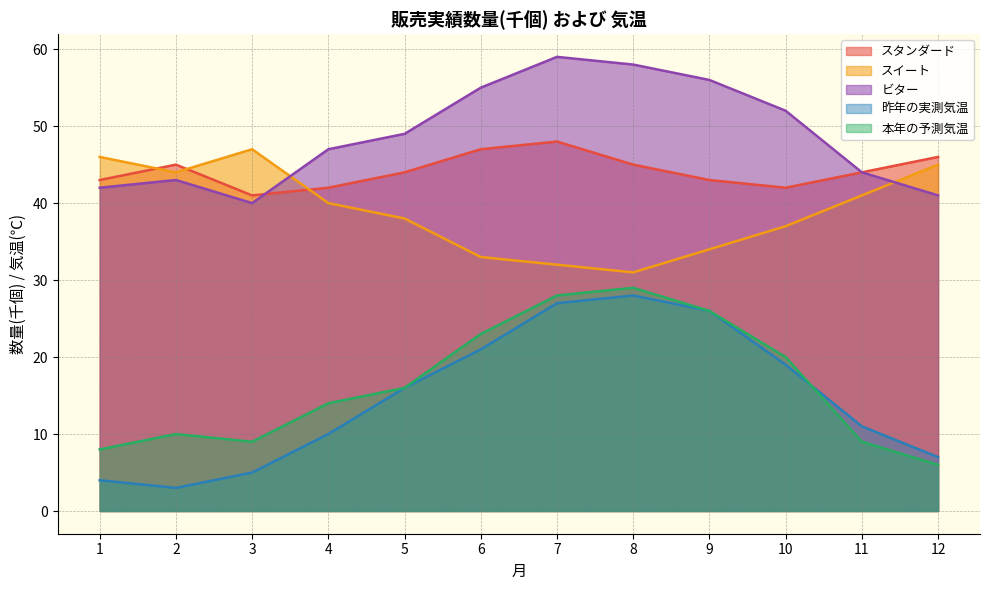

What is the value of the 昨年の実測気温 point at the 11th from the left?

11